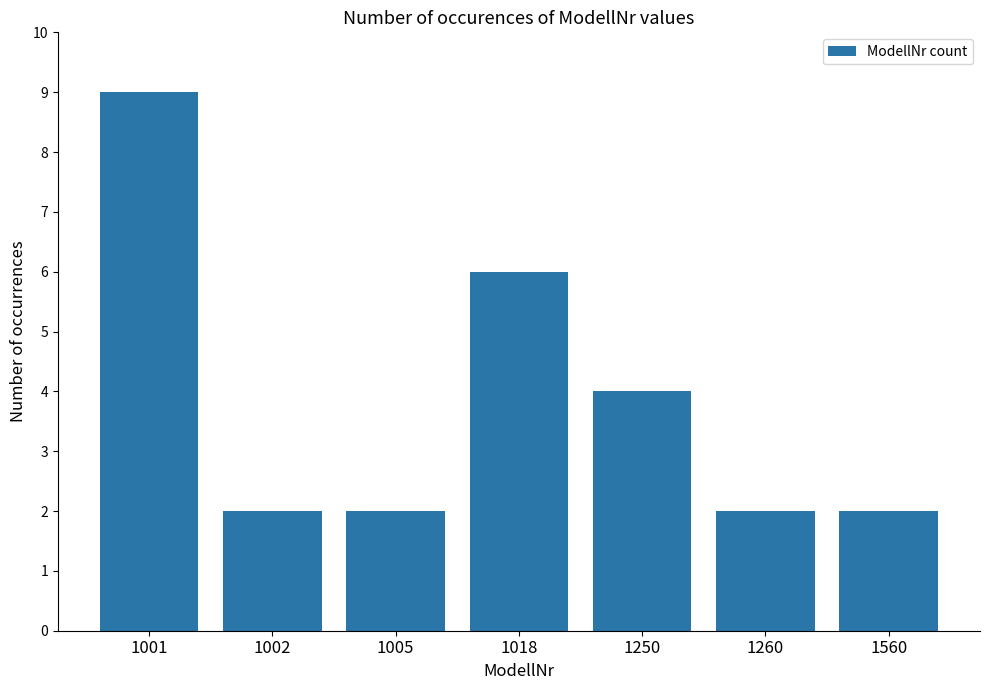

How many values are between 2 and 6?

6